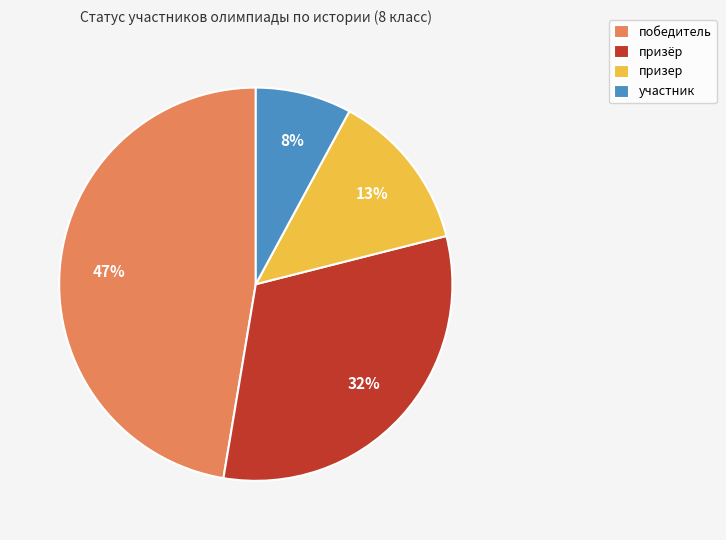

What percentage is the призёр slice, to the nearest percent?

32%